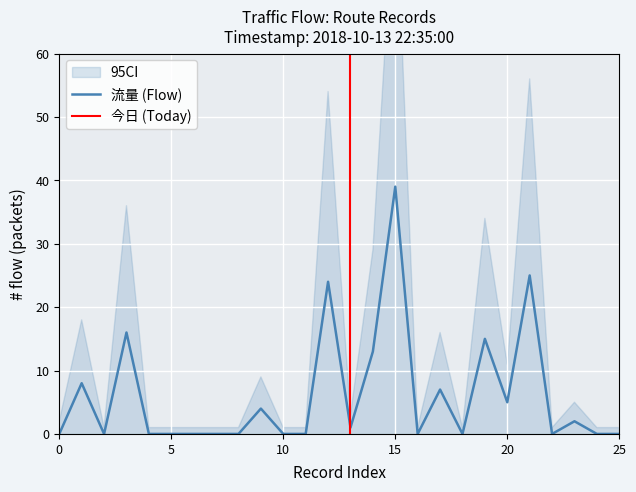

Count the number of categories in the chart.

26